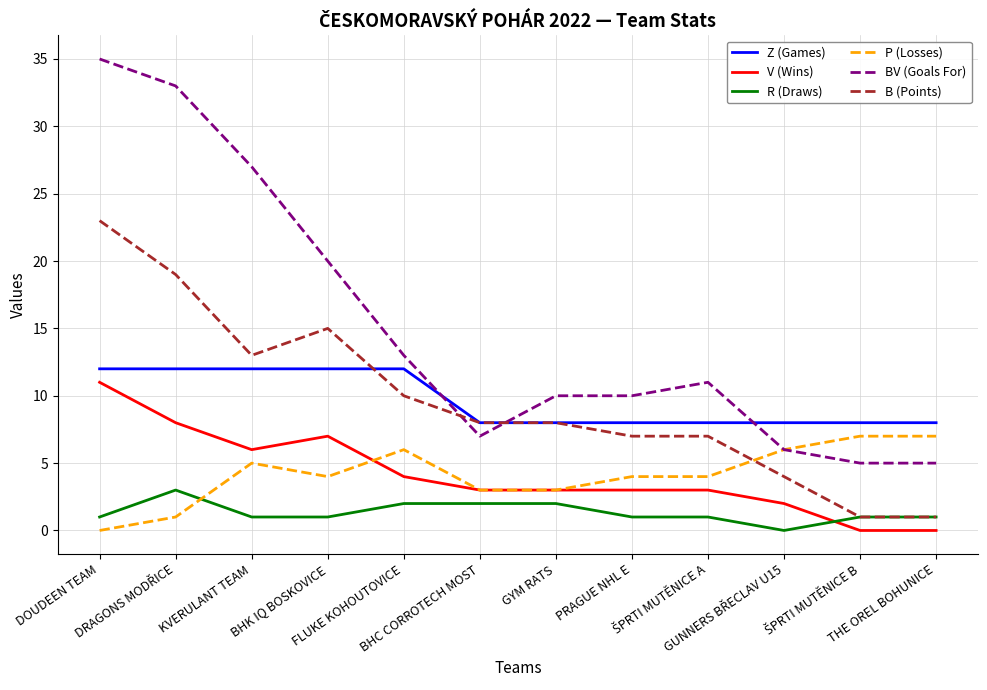

What is the difference between the maximum and minimum values in the P (Losses) series?

7